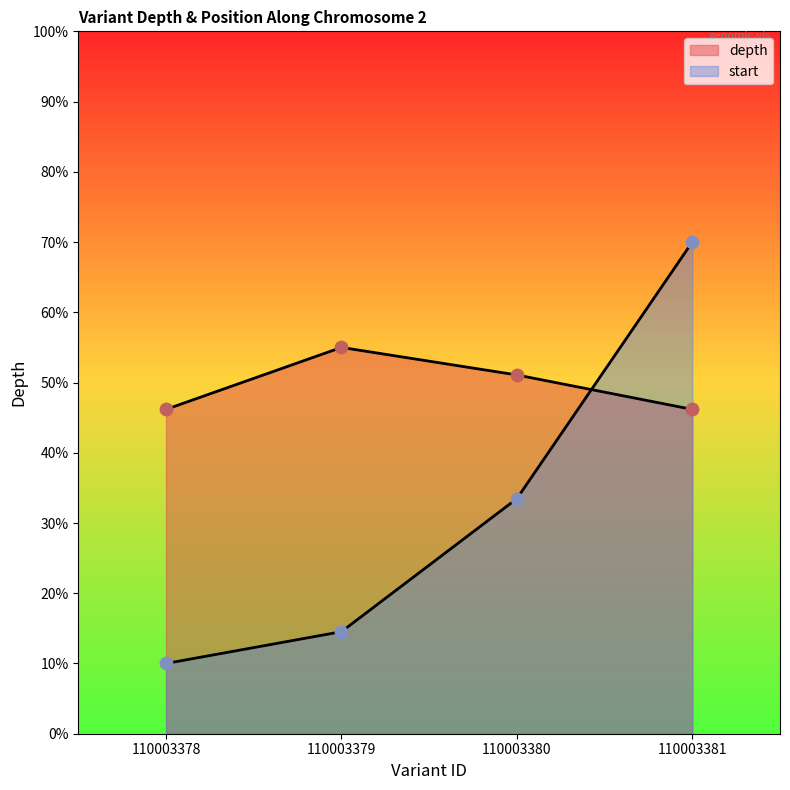

What are all the series names shown in the legend?

depth, start